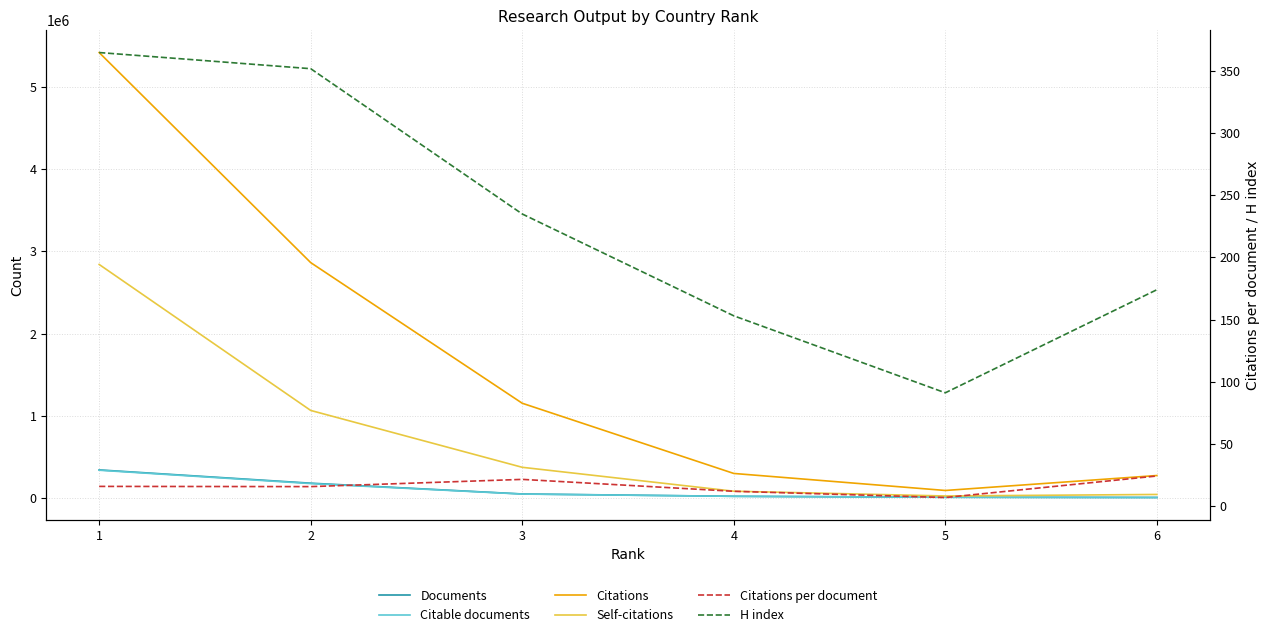

Which series has the largest range (max minus min)?

Citations